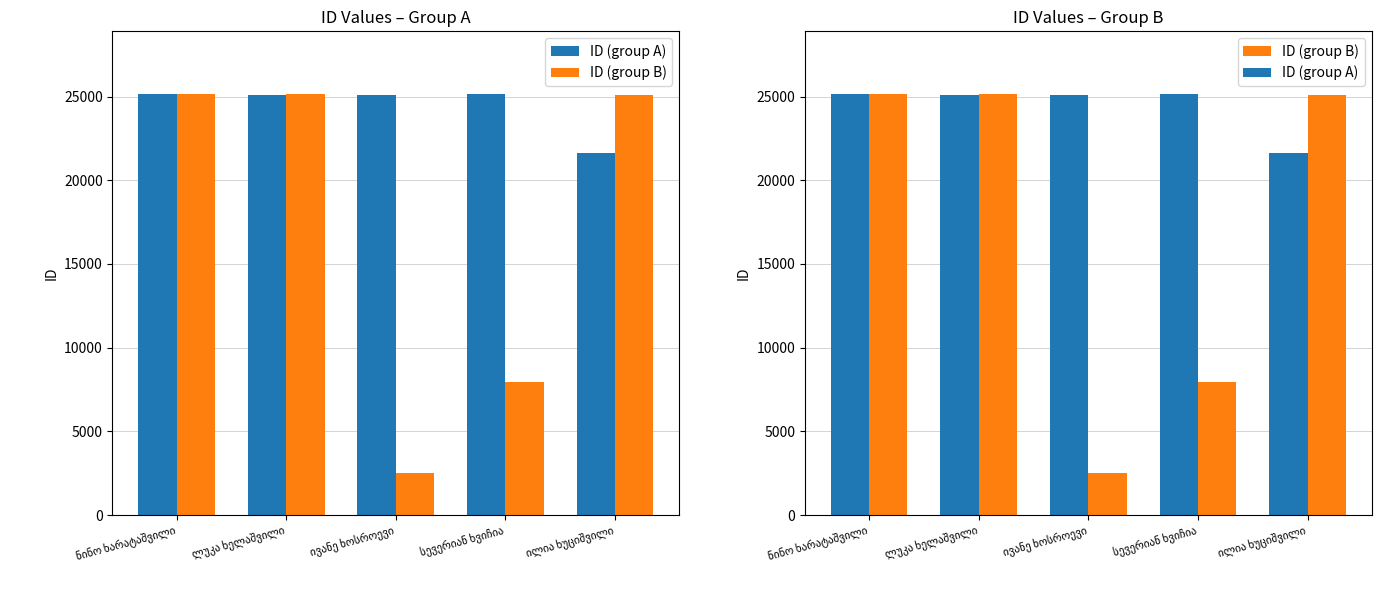

What is the average value of the ID (group A) series?

24416